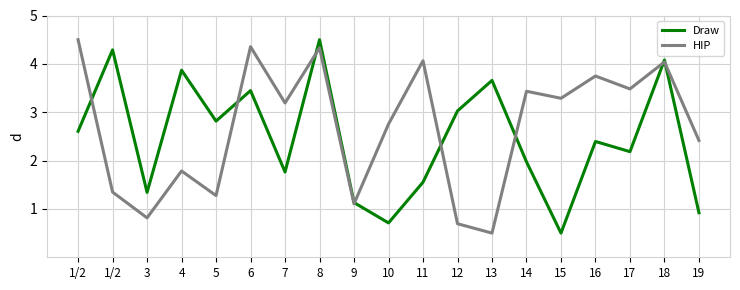

Read the Draw value at 7.

1.8